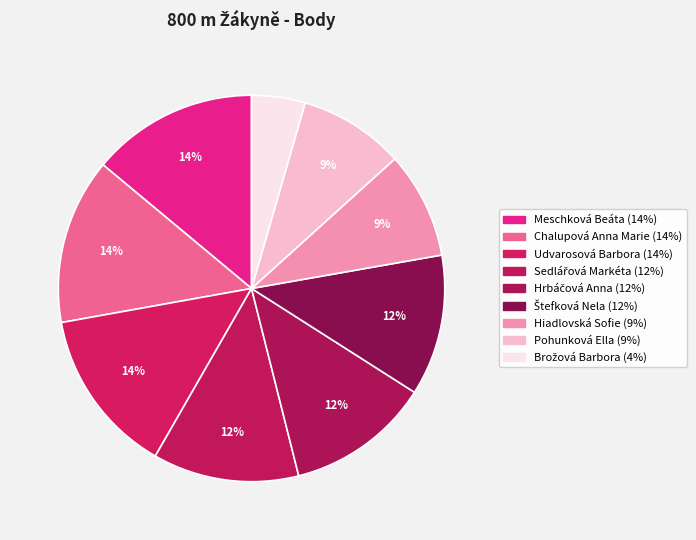

Combined, what portion of the pie is Sedlářová Markéta and Meschková Beáta?

26.2%